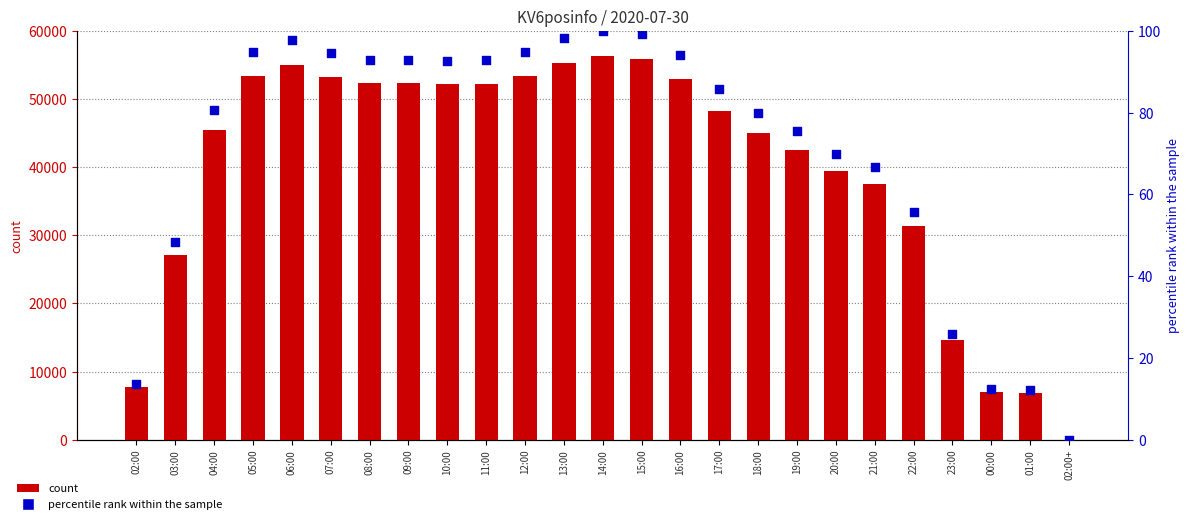

What is the total value across all series at 06:00?

55108.8